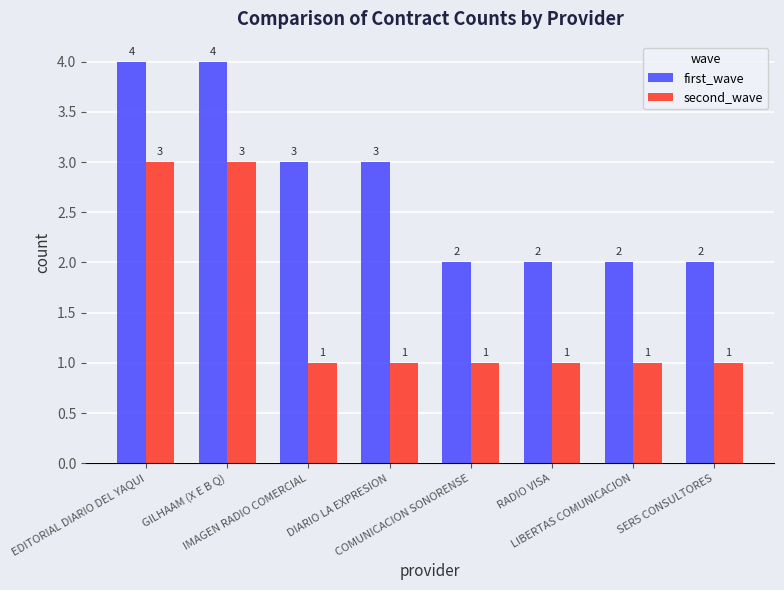

The first_wave series shows 3 at IMAGEN RADIO COMERCIAL. True or false?

True